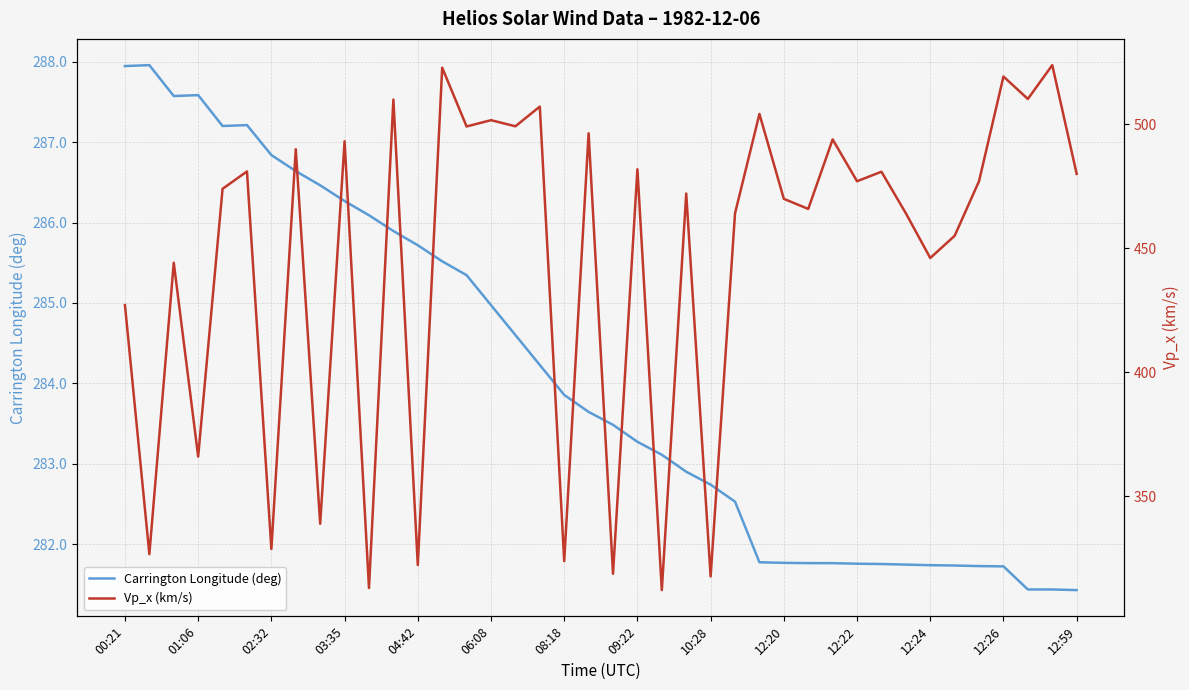

Where is Vp_x (km/s) nearest to the value 417?

00:21